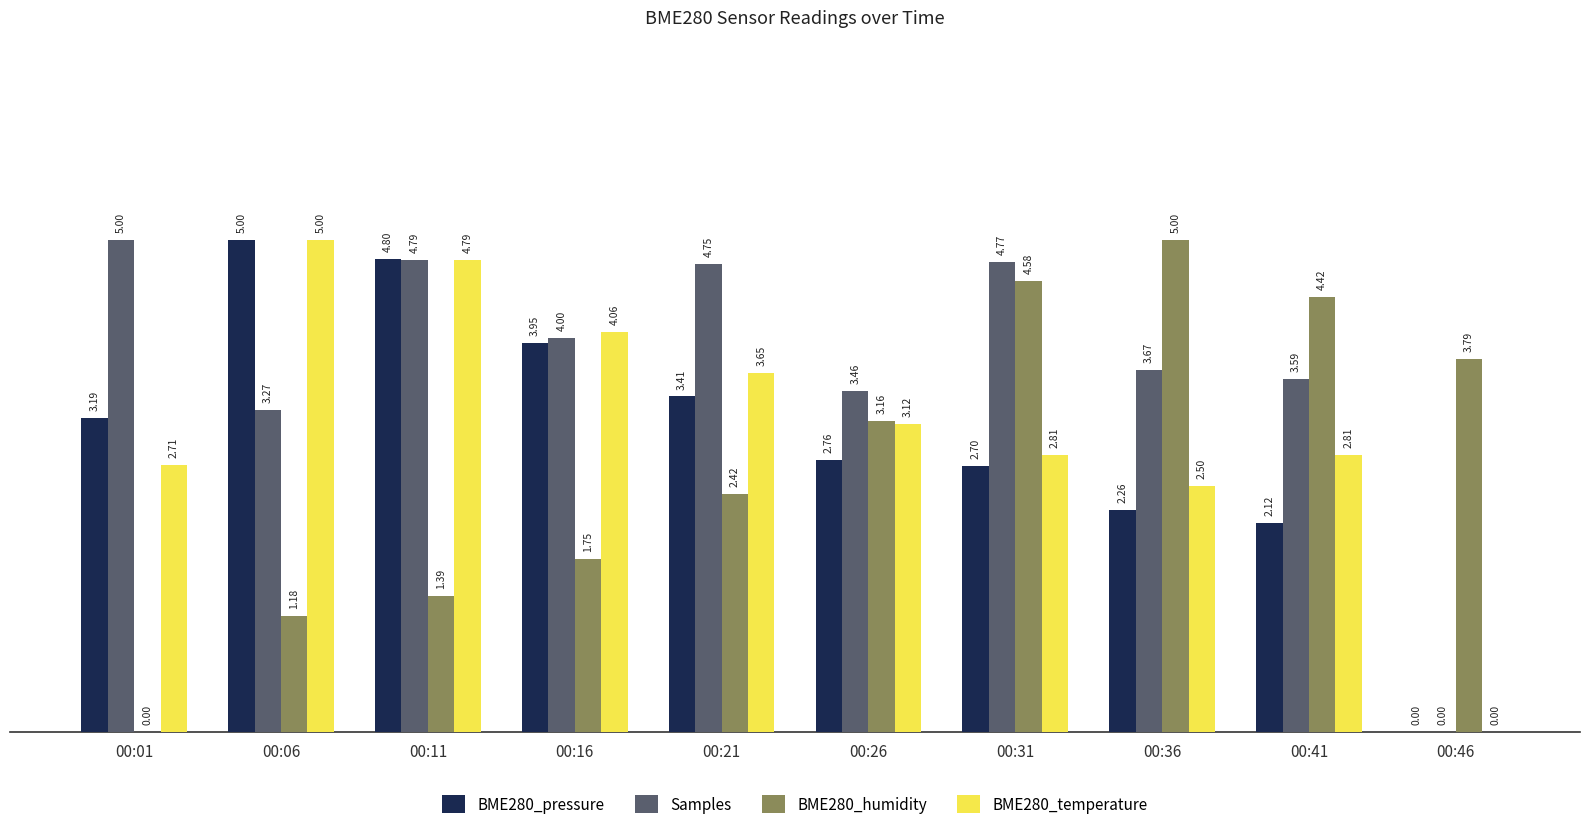

How many positive values does the BME280_pressure series have?

9